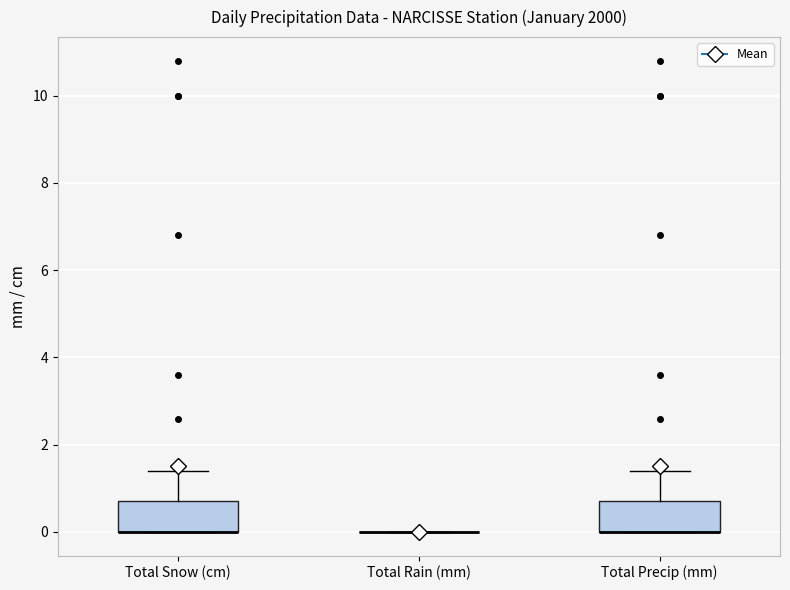

Reading left to right, transcribe this box plot: for each box, give where its median line is, the range the box spans, and where its two whiskers end, as read against the y-axis. The values are not printed on the chart, so give them approximately, as read against the axis.

Total Snow (cm): median 0.0 (drawn on the box's lower edge), box 0.0 to 0.8, whiskers 0.0 to 1.4
Total Rain (mm): box collapsed to a line at 0.0, whiskers 0.0 to 0.0
Total Precip (mm): median 0.0 (drawn on the box's lower edge), box 0.0 to 0.8, whiskers 0.0 to 1.4